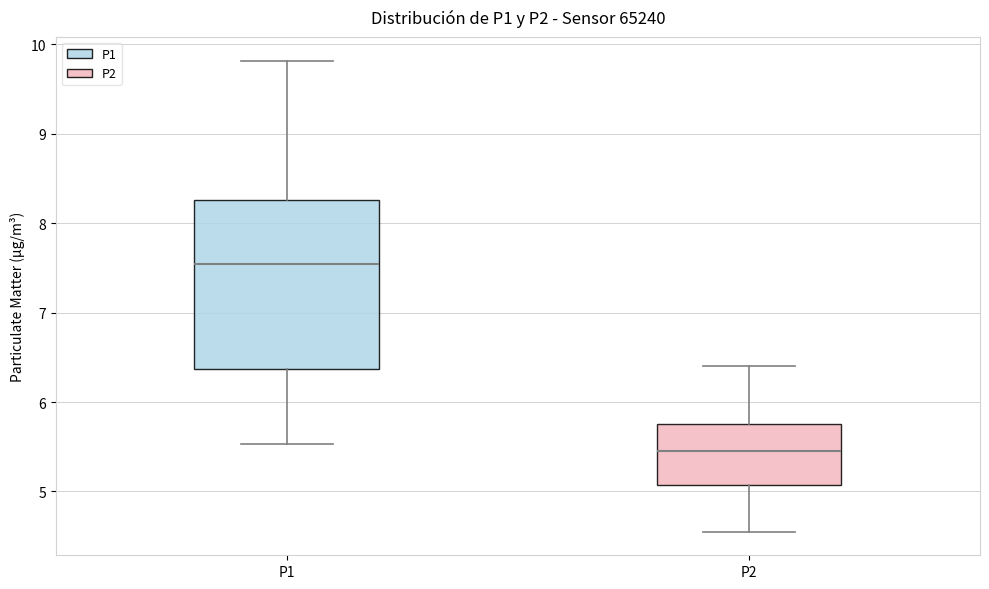

Which box is the tallest, from its lower edge to its upper edge?

P1